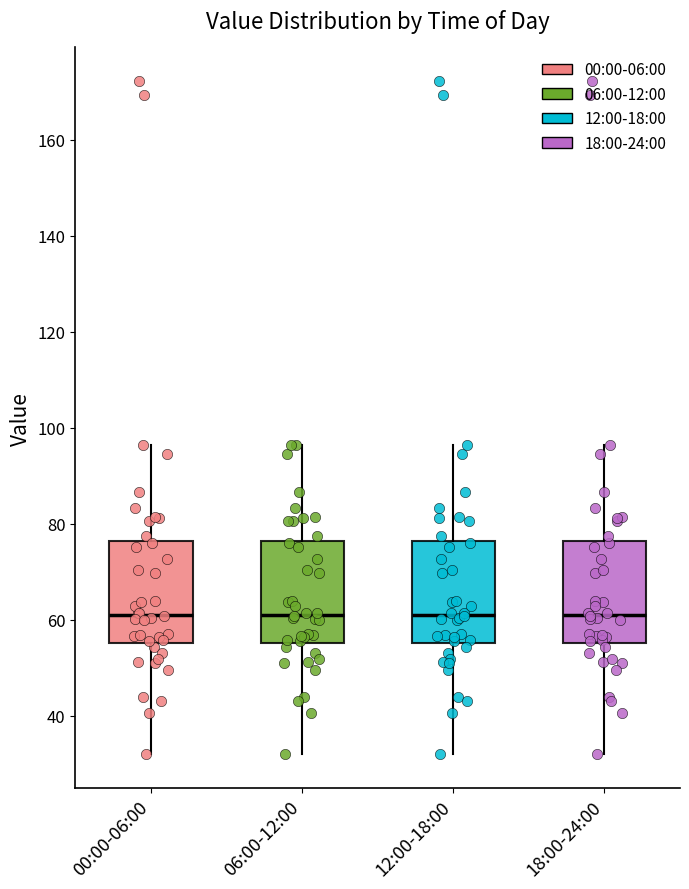

Reading left to right, read every box against the y-axis: the position of its median line, the range the box covers, and the ends of its whiskers. The values are not printed on the chart, so give them approximately, as read against the axis.

00:00-06:00: median 62, box 56 to 76, whiskers 32 to 96
06:00-12:00: median 62, box 56 to 76, whiskers 32 to 96
12:00-18:00: median 62, box 56 to 76, whiskers 32 to 96
18:00-24:00: median 62, box 56 to 76, whiskers 32 to 96